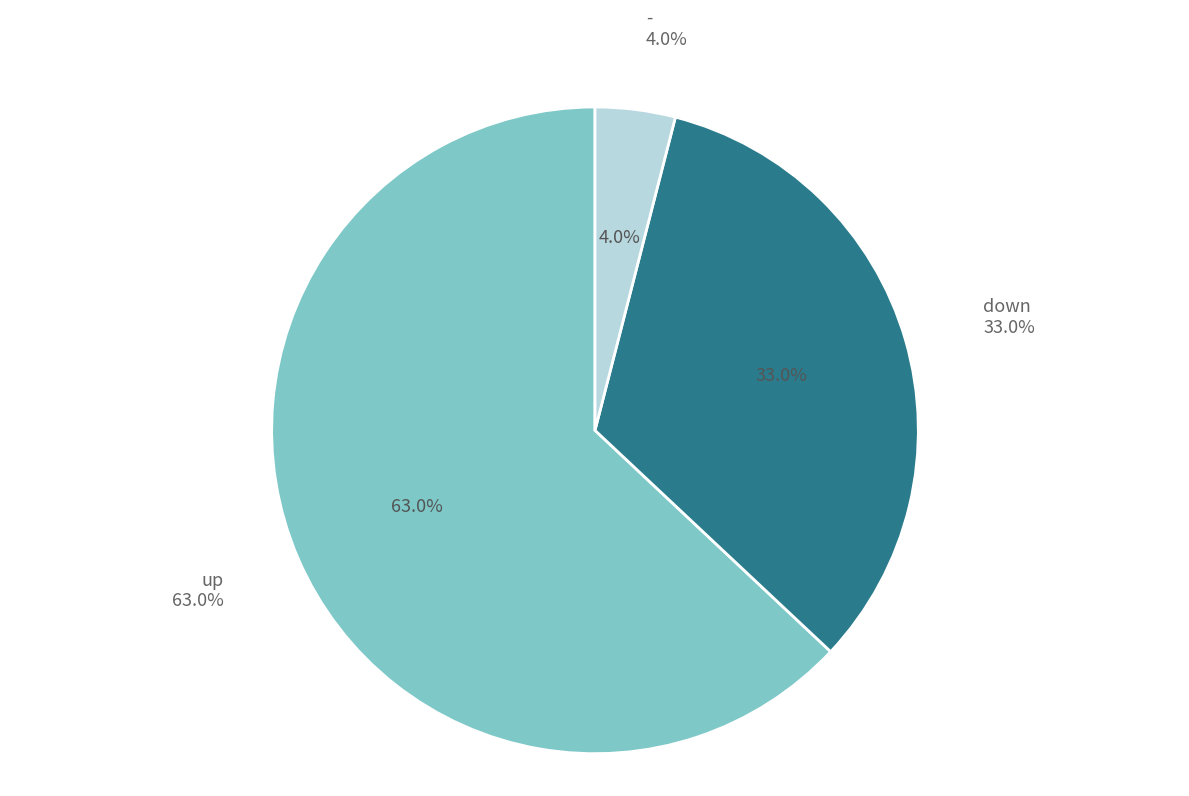

How many slices are in this pie chart?

3